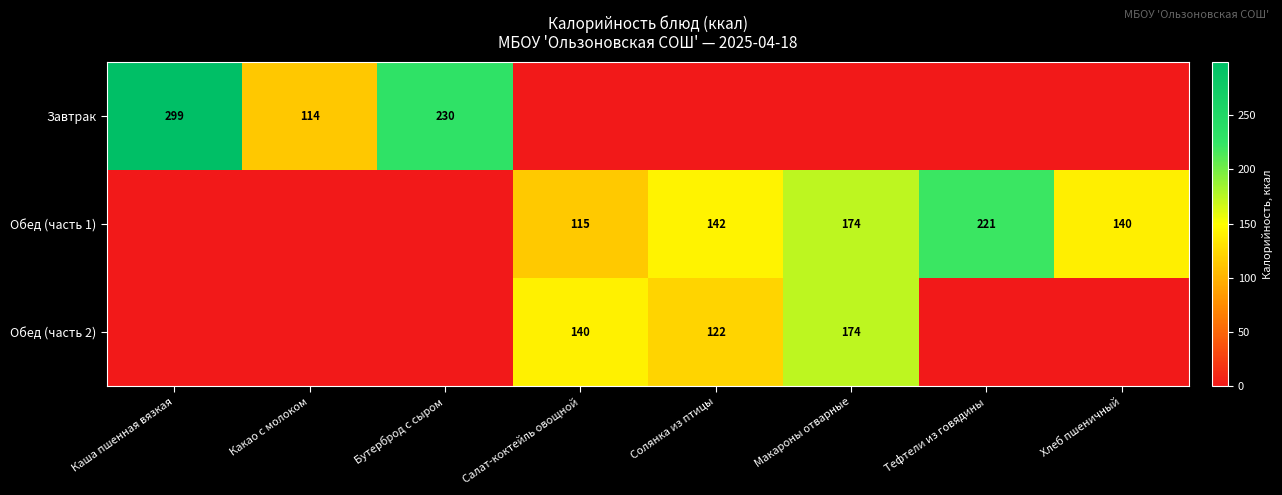

Is the value of Завтрак at Какао с молоком greater than the value of Обед (часть 1) at Макароны отварные?

No